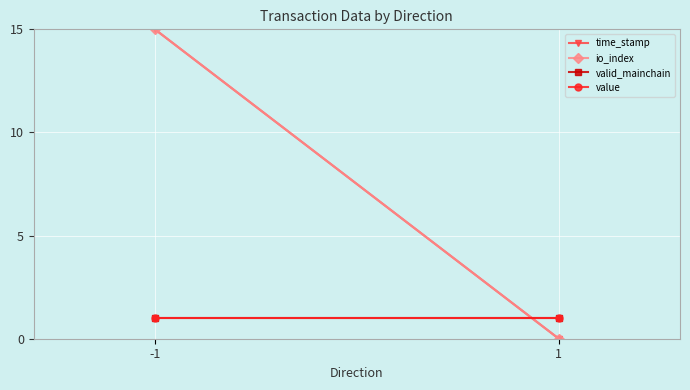

The time_stamp series shows 8 at 1. True or false?

False